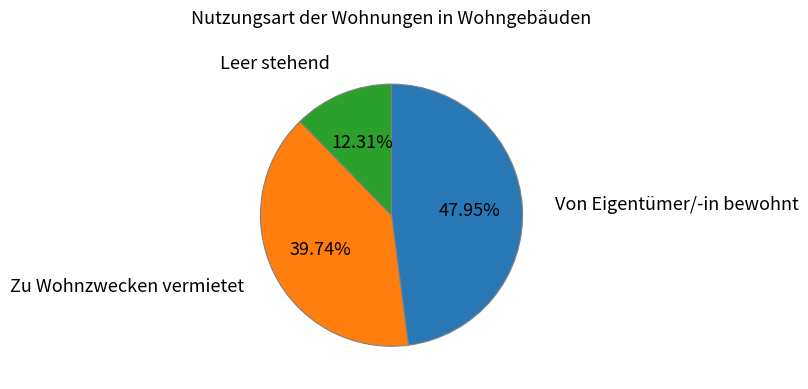

To the nearest percent, what portion does Leer stehend represent?

12%